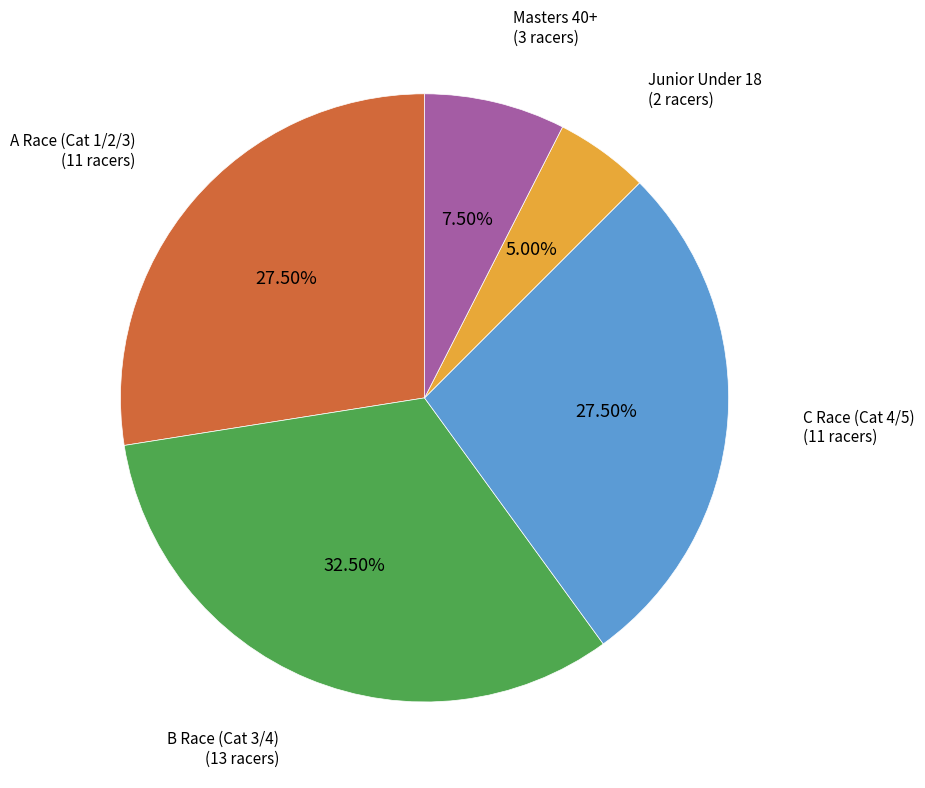

Is it true that C Race (Cat 4/5) is 34% of the pie?

False